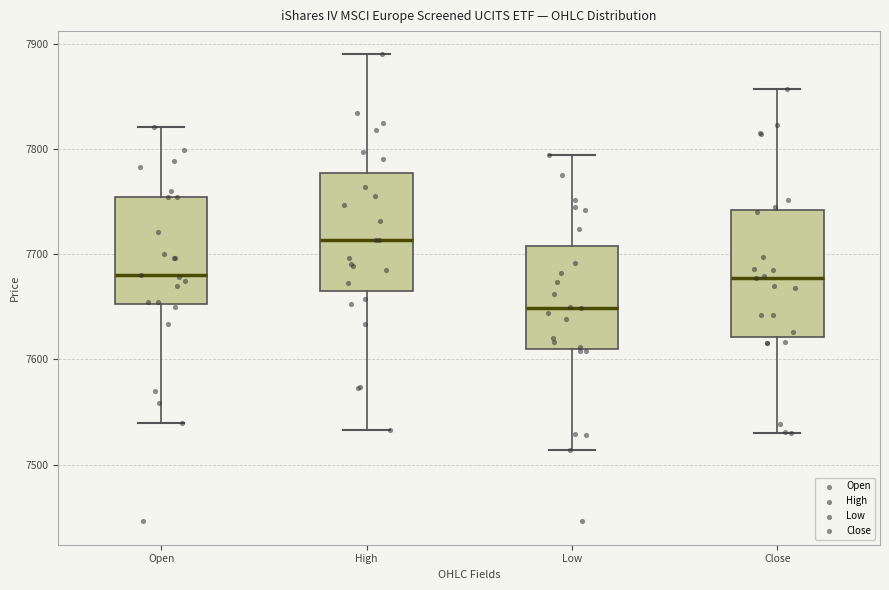

Which box's median line is the lowest?

Low